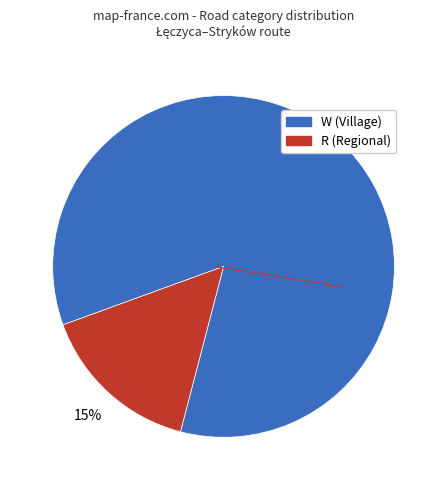

What percentage is the R (Regional) slice, to the nearest percent?

15%